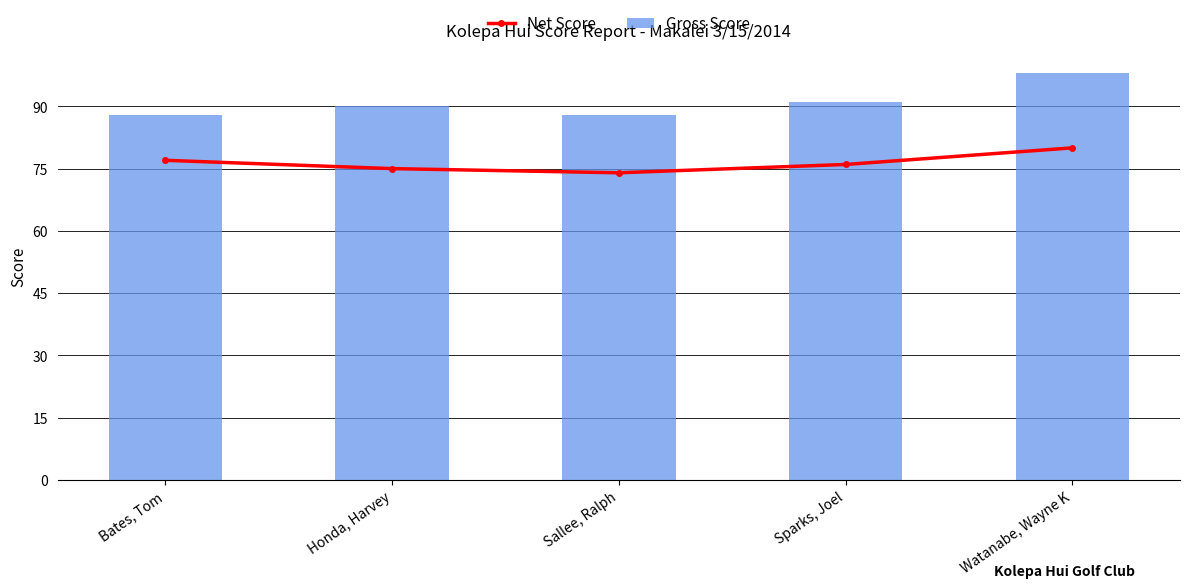

Reading right to left, what are all the values shown in this chart?

Net Score: Watanabe, Wayne K=80	Sparks, Joel=76	Sallee, Ralph=74	Honda, Harvey=75	Bates, Tom=77
Gross Score: Watanabe, Wayne K=98	Sparks, Joel=91	Sallee, Ralph=88	Honda, Harvey=90	Bates, Tom=88